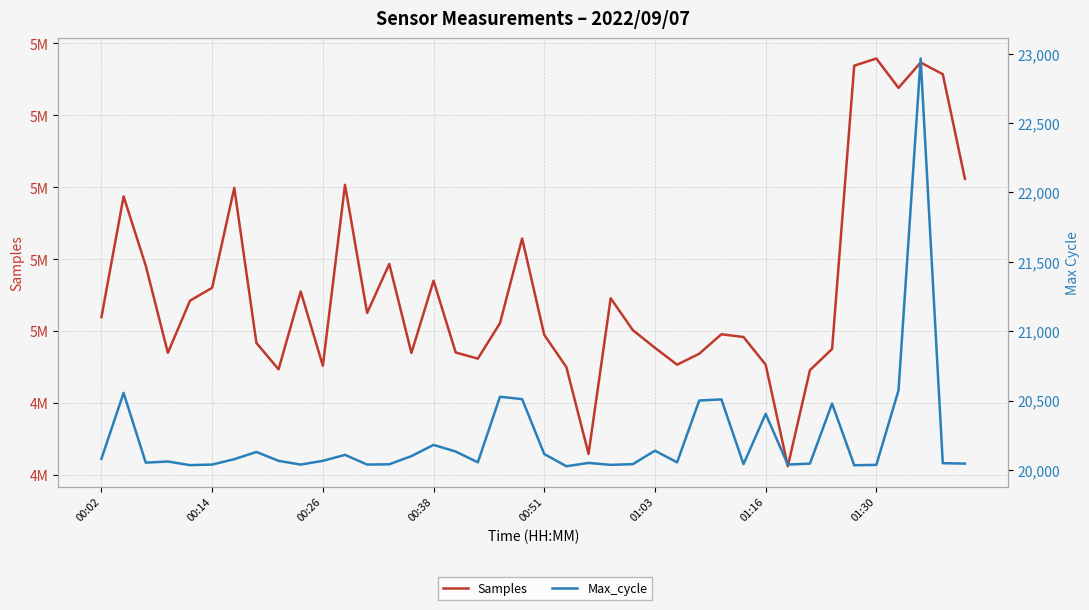

What are all the series names shown in the legend?

Samples, Max_cycle